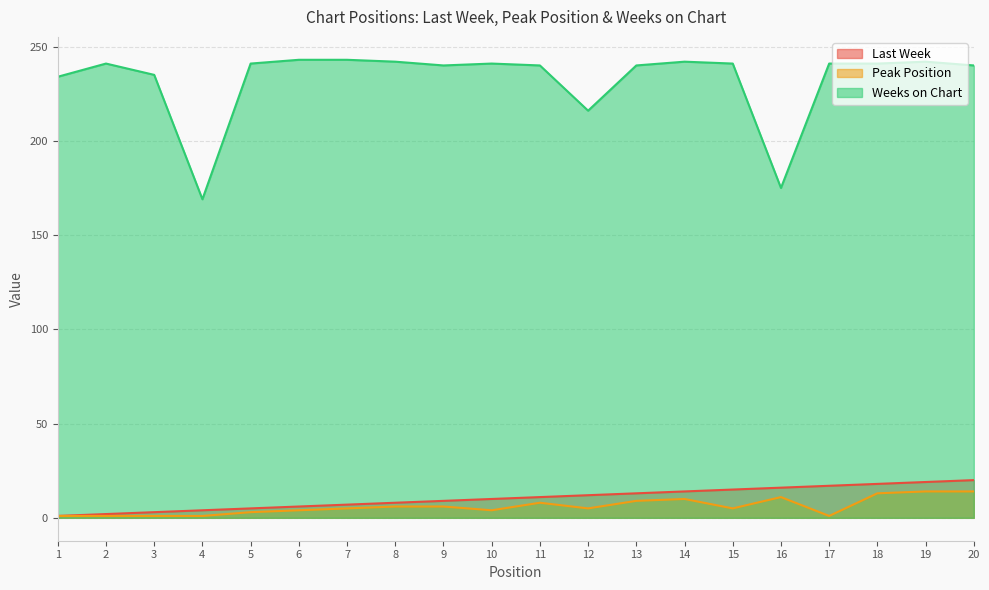

True or false: Weeks on Chart and Last Week intersect in this chart.

False